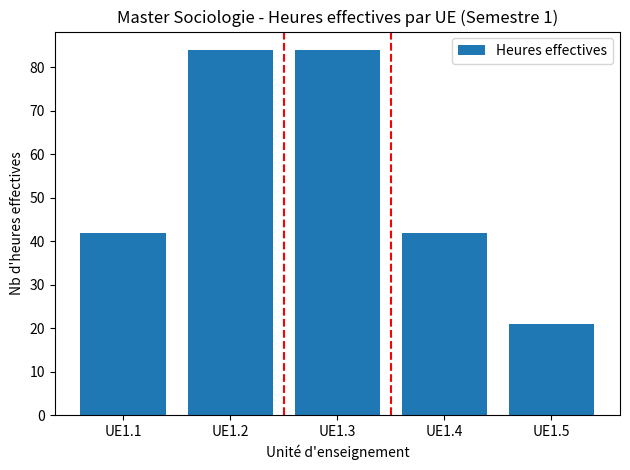

What is the approximate value at UE1.4, to the nearest 10?

40